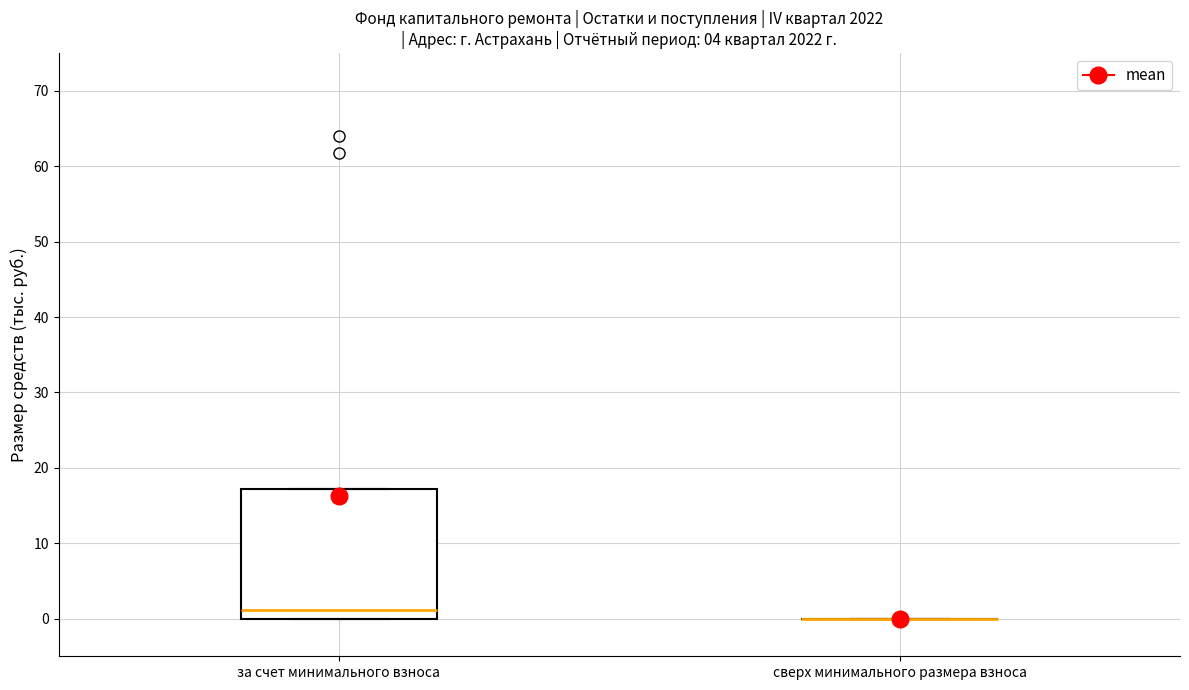

Reading left to right, transcribe this box plot: for each box, give where its median line is, the range the box spans, and where its two whiskers end, as read against the y-axis. The values are not printed on the chart, so give them approximately, as read against the axis.

за счет минимального взноса: median 1, box 0 to 17, whiskers 0 to 17
сверх минимального размера взноса: box collapsed to a line at 0, whiskers 0 to 0